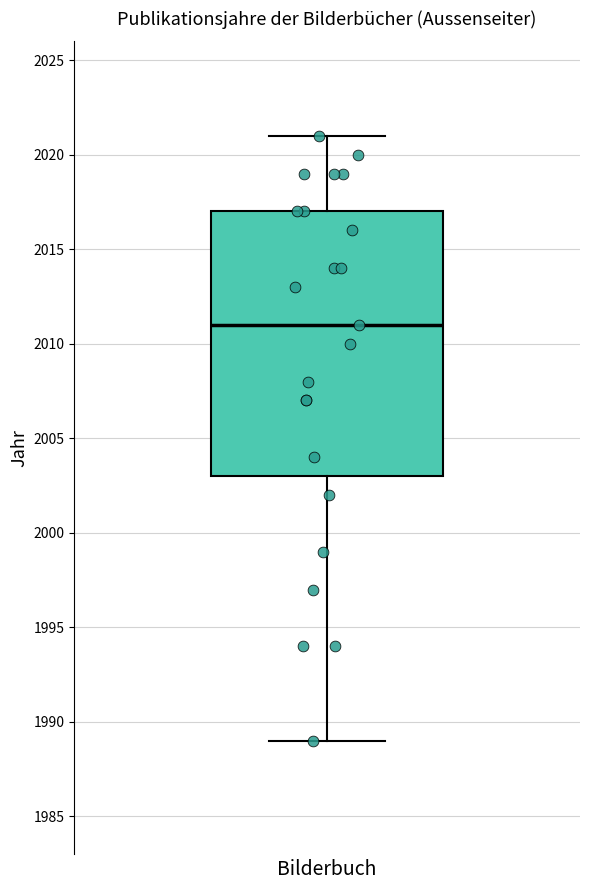

Transcribe this box plot: give where the median line is, the range the box spans, and where the two whiskers end, as read against the y-axis. The values are not printed on the chart, so give them approximately, as read against the axis.

median 2011, box 2003 to 2017, whiskers 1989 to 2021